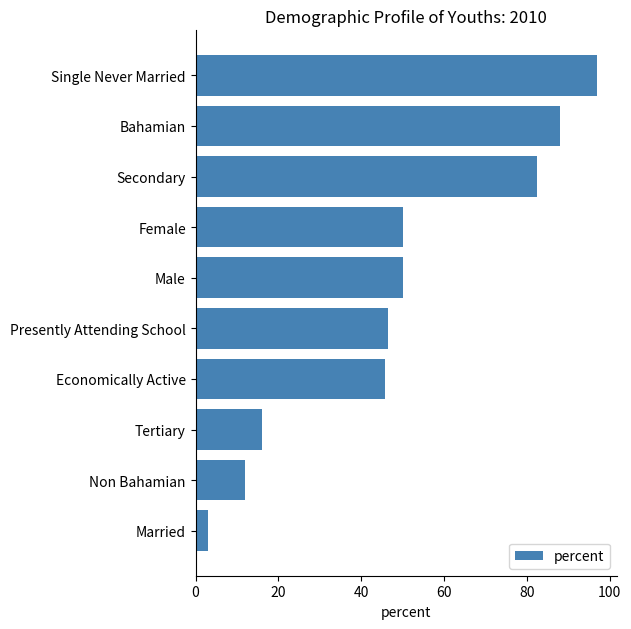

The value at Female is 67.0. True or false?

False